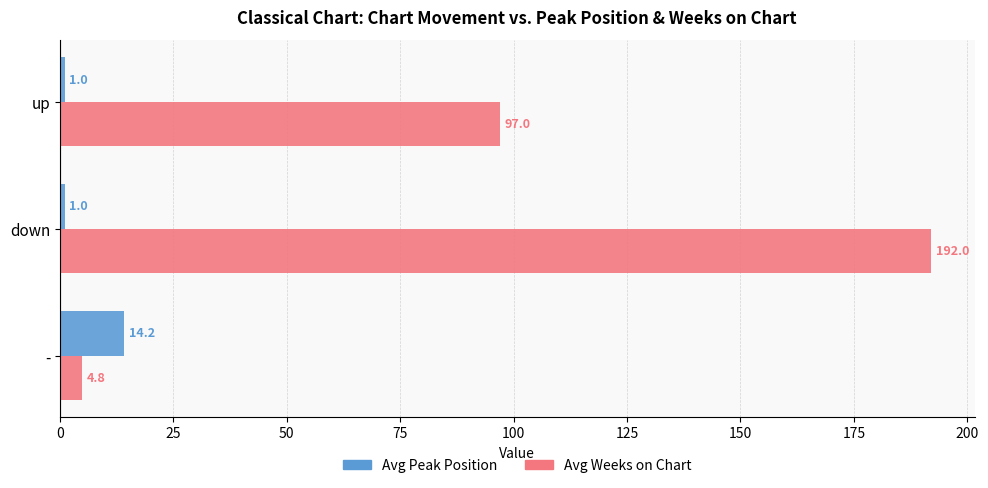

What is the sum of all Avg Peak Position values?

16.2